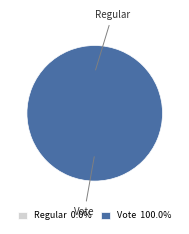

How many segments does this pie chart have?

2